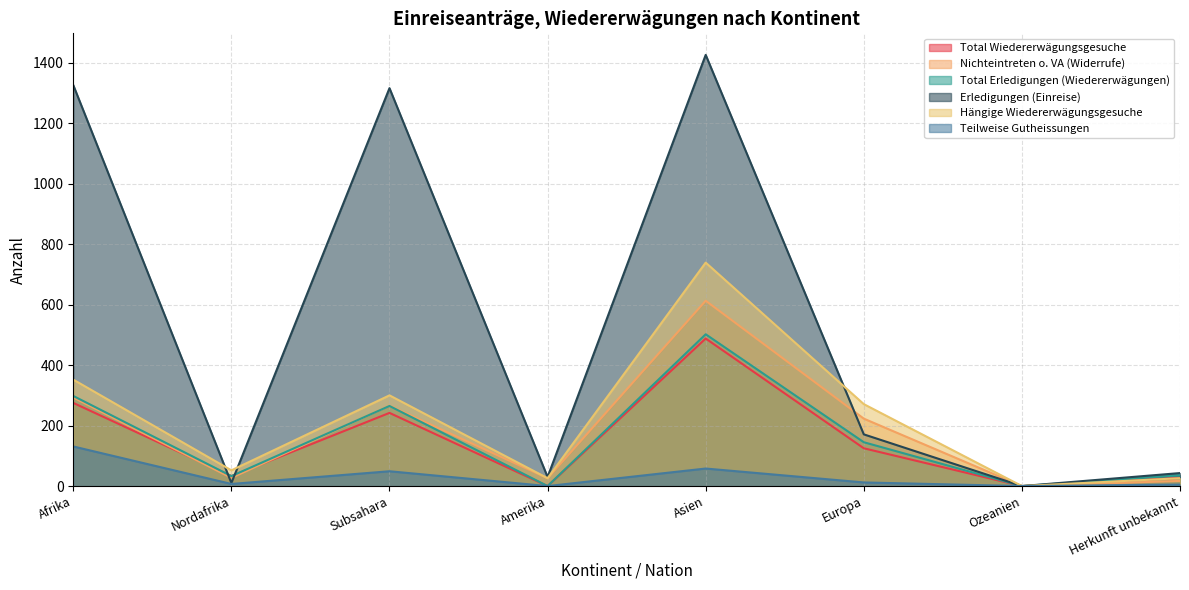

The Erledigungen (Einreise) series shows 2032 at Subsahara. True or false?

False